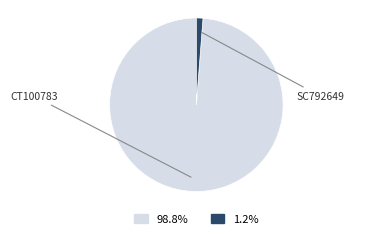

Rank the categories by value from highest to lowest.

CT100783, SC792649